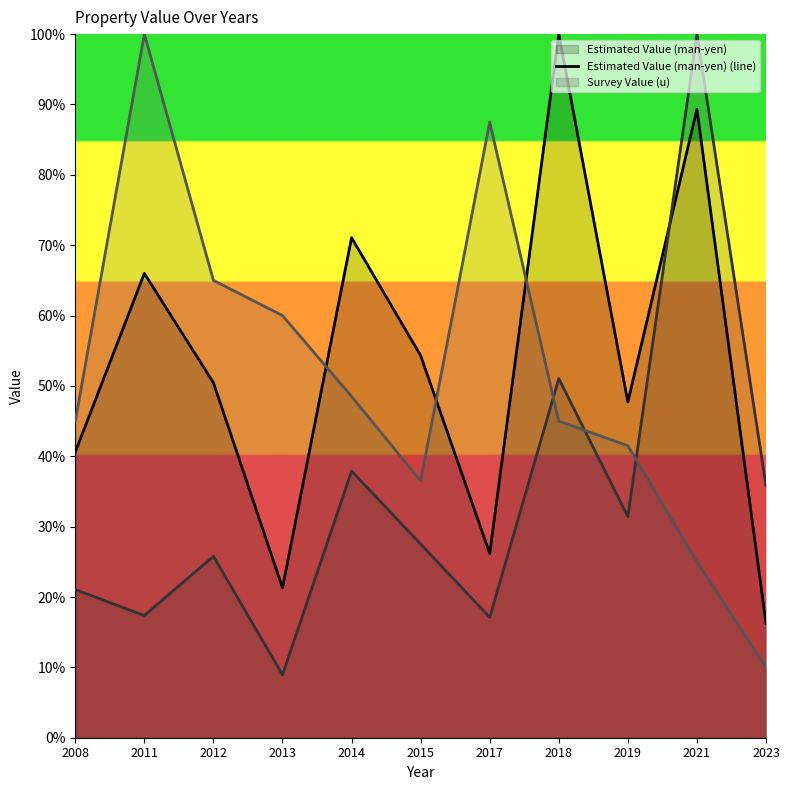

What is the difference between the highest and lowest values at 2012?

39.2